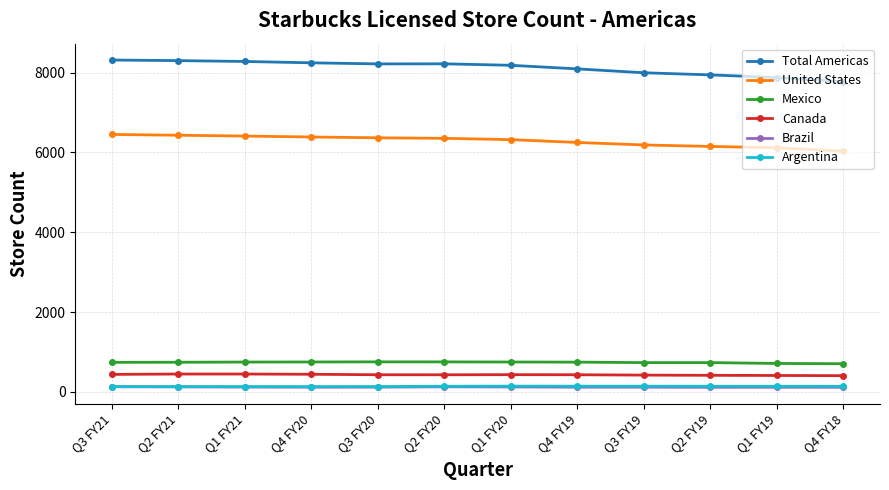

The value of Total Americas at Q4 FY20 is 8245. True or false?

True